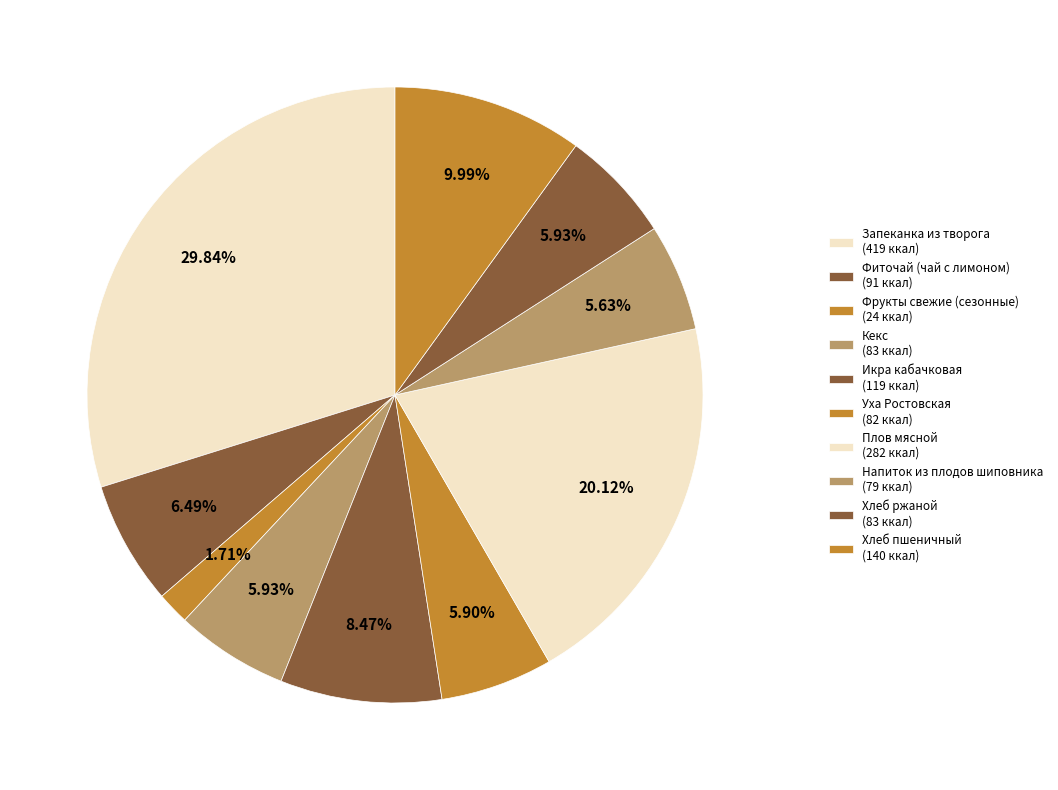

What percentage do Хлеб пшеничный and Хлеб ржаной together represent?

15.9%